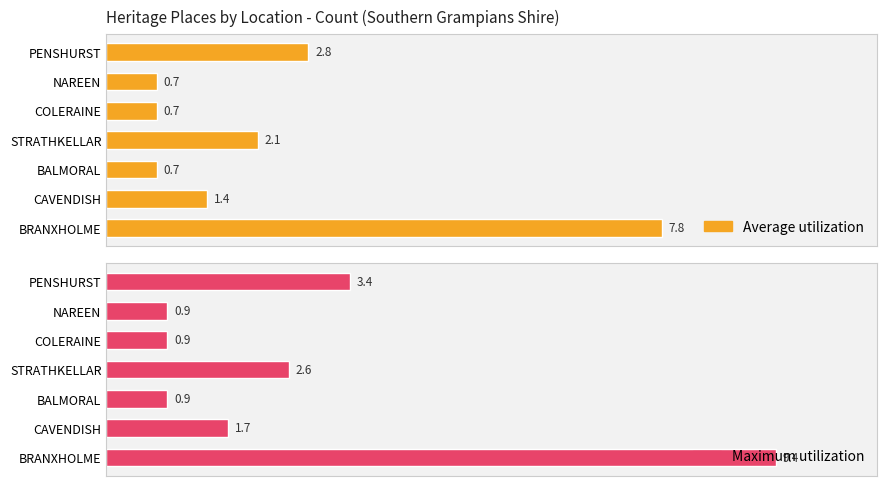

Which series has the largest total across all categories?

Maximum utilization